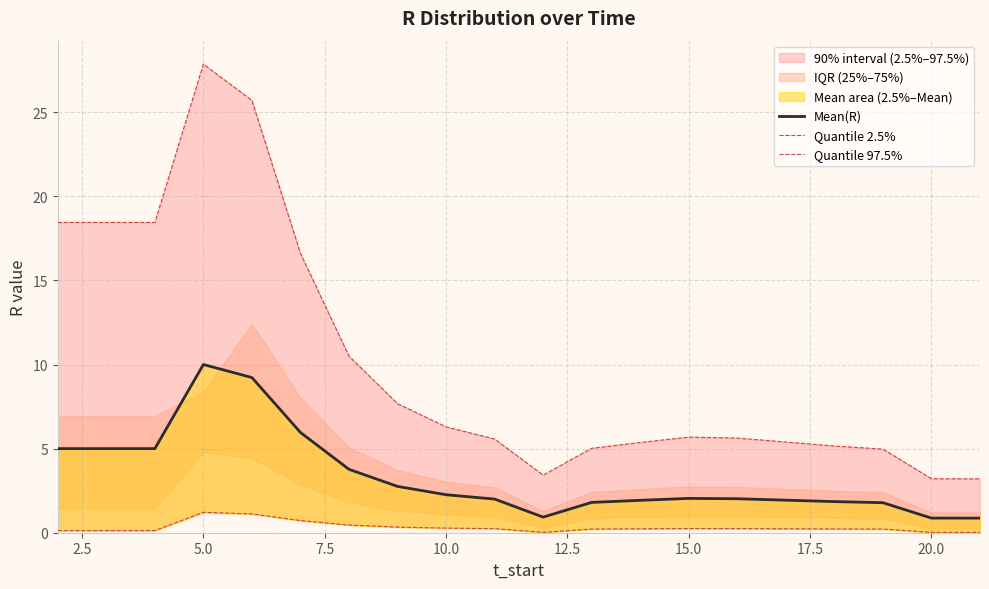

How many interior local peaks does the Quantile 2.5% series have?

2